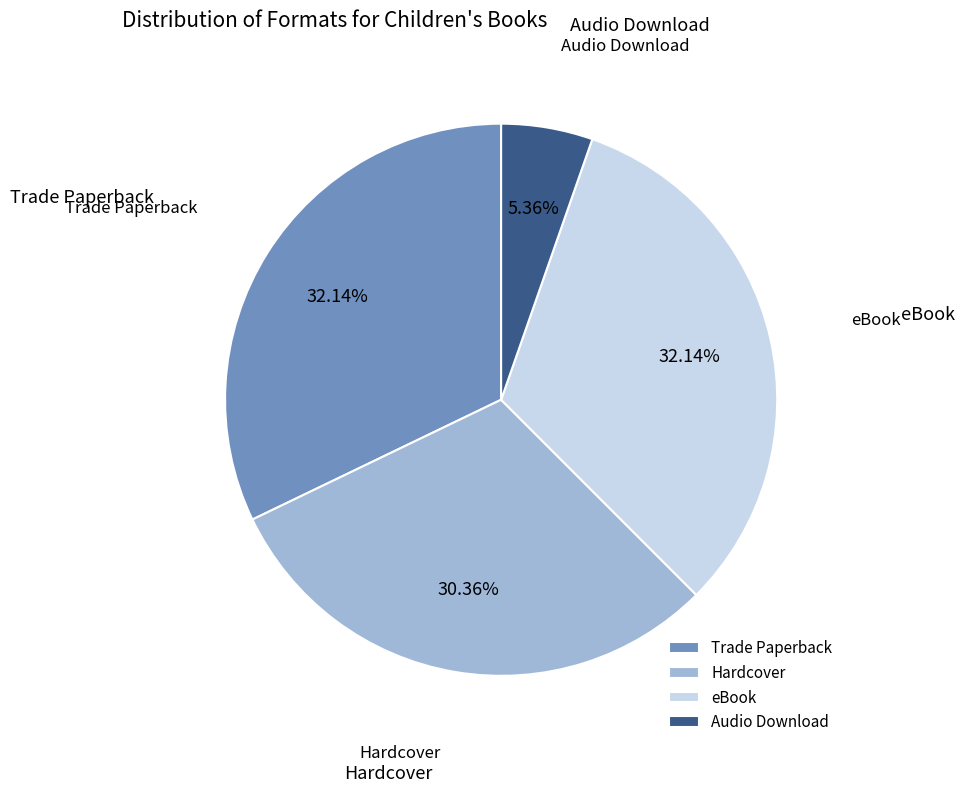

Is there any slice that represents more than half of the pie?

No